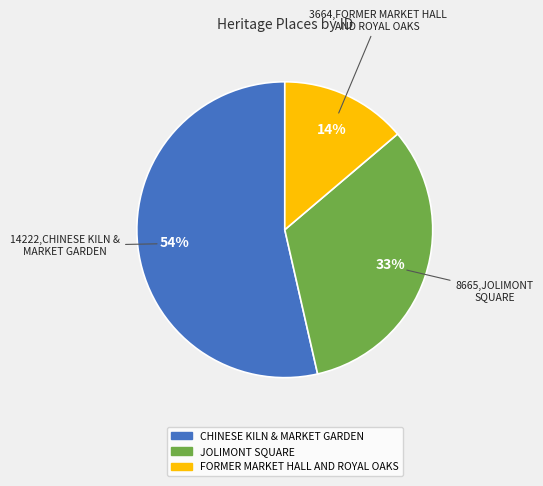

Does any single category account for the majority?

Yes